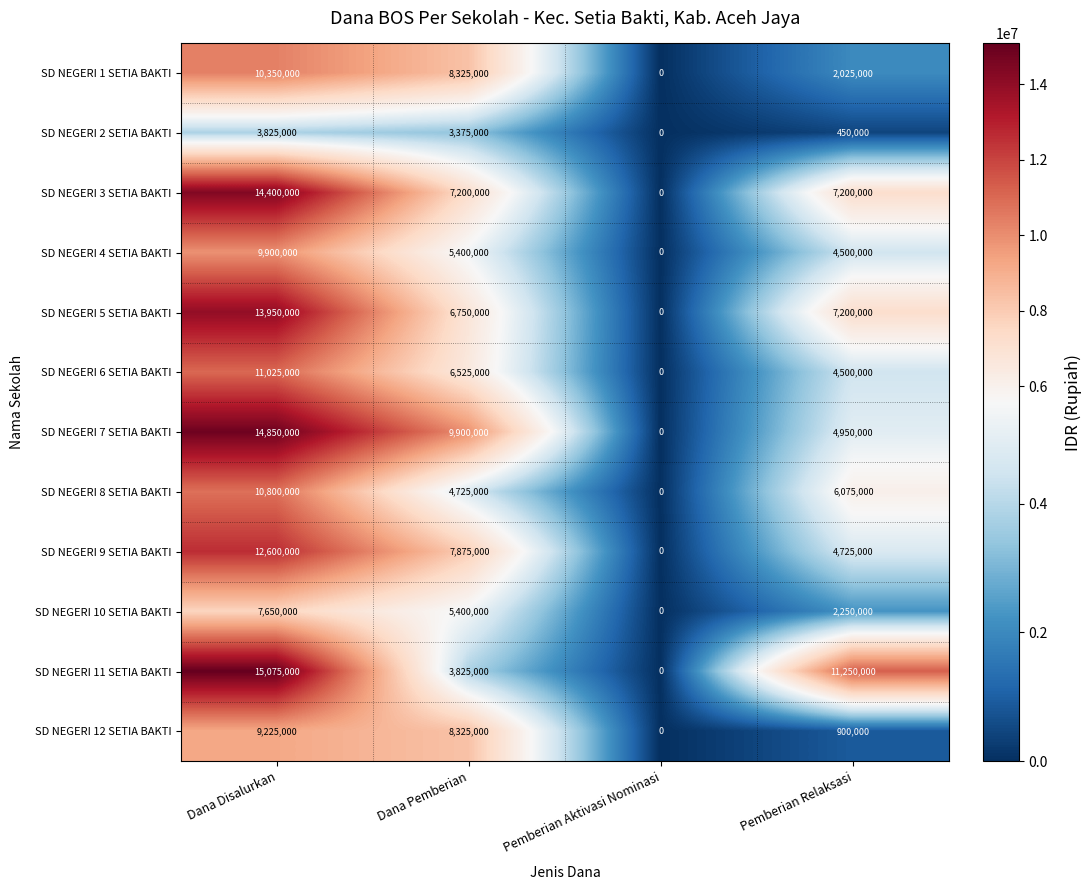

How many distinct data groups are displayed?

12